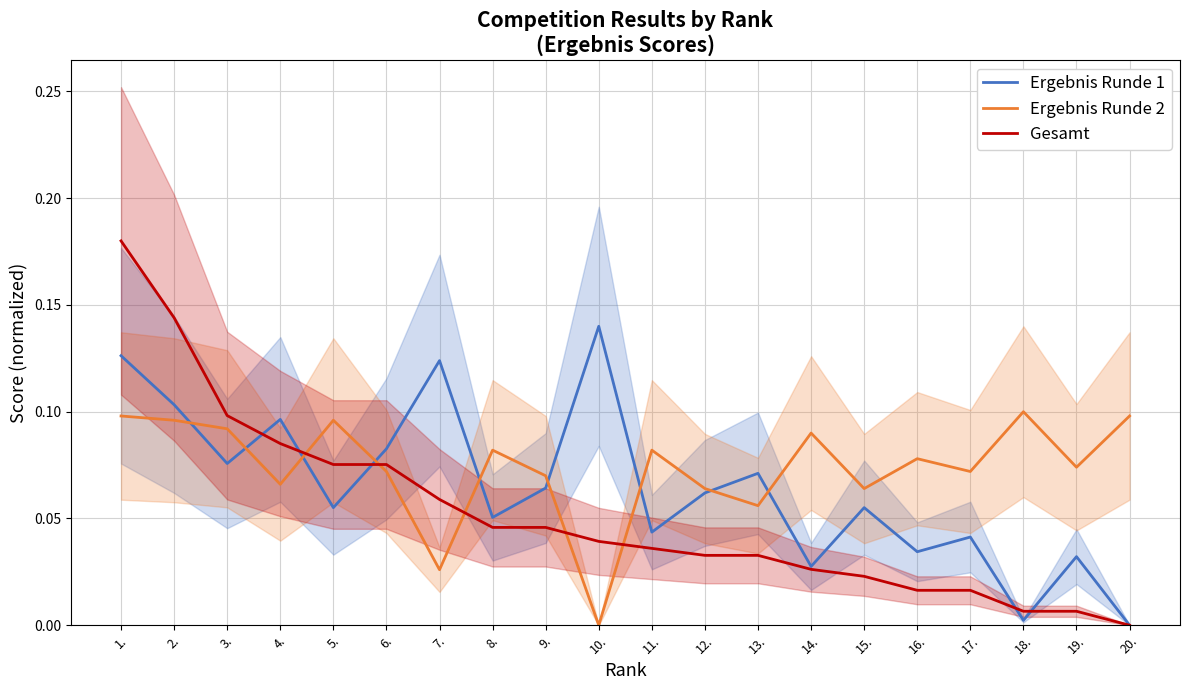

Which series has the largest total across all categories?

Ergebnis Runde 2